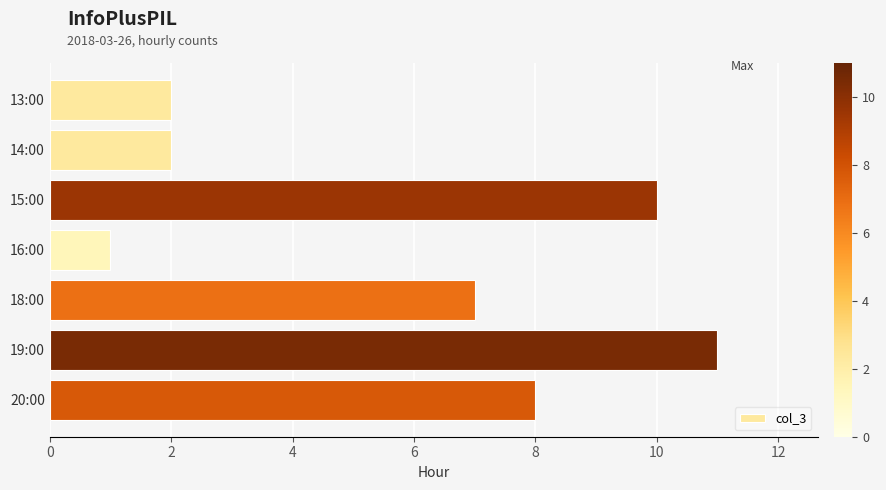

Reading top to bottom, list all the values displayed in this chart.

2	2	10	1	7	11	8